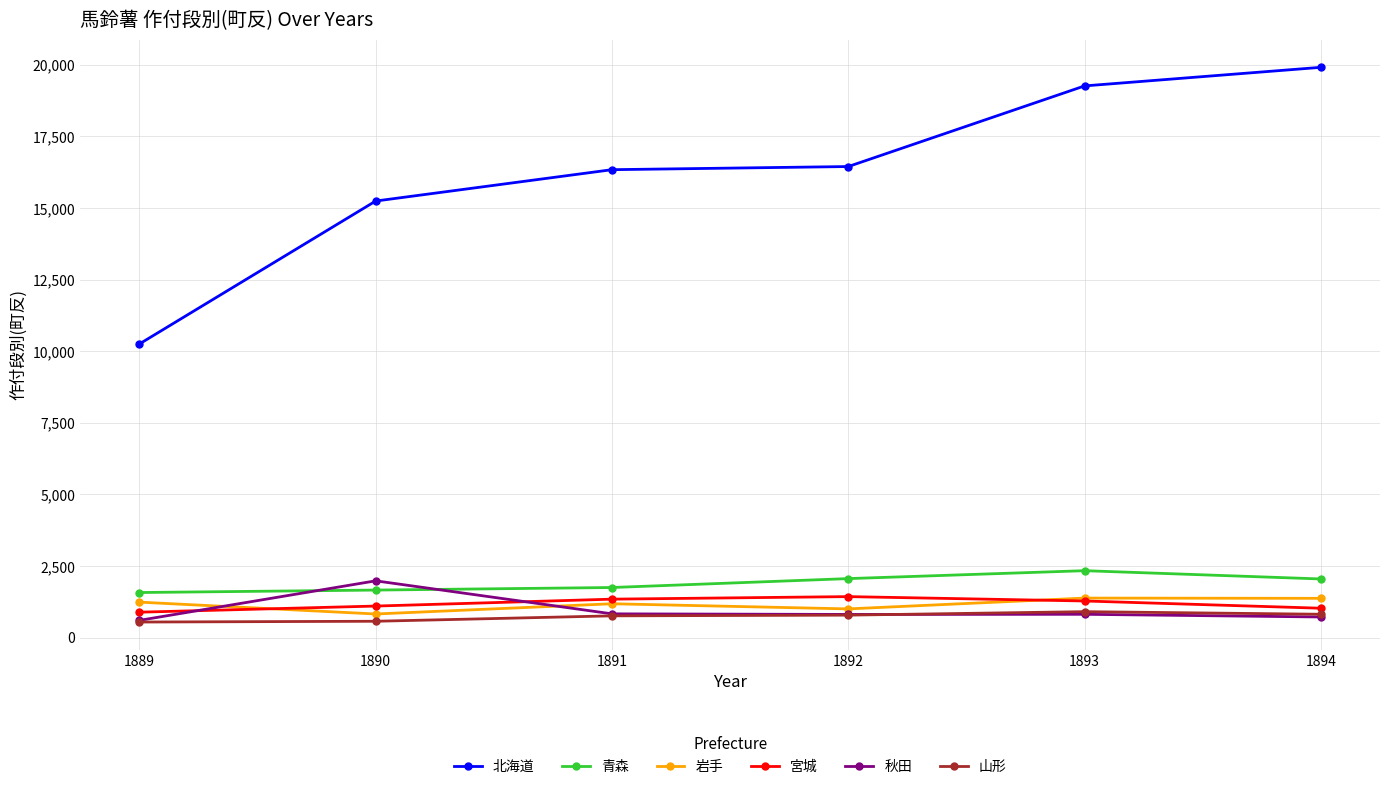

Which series ends up on top after the final intersection of 青森 and 秋田?

青森